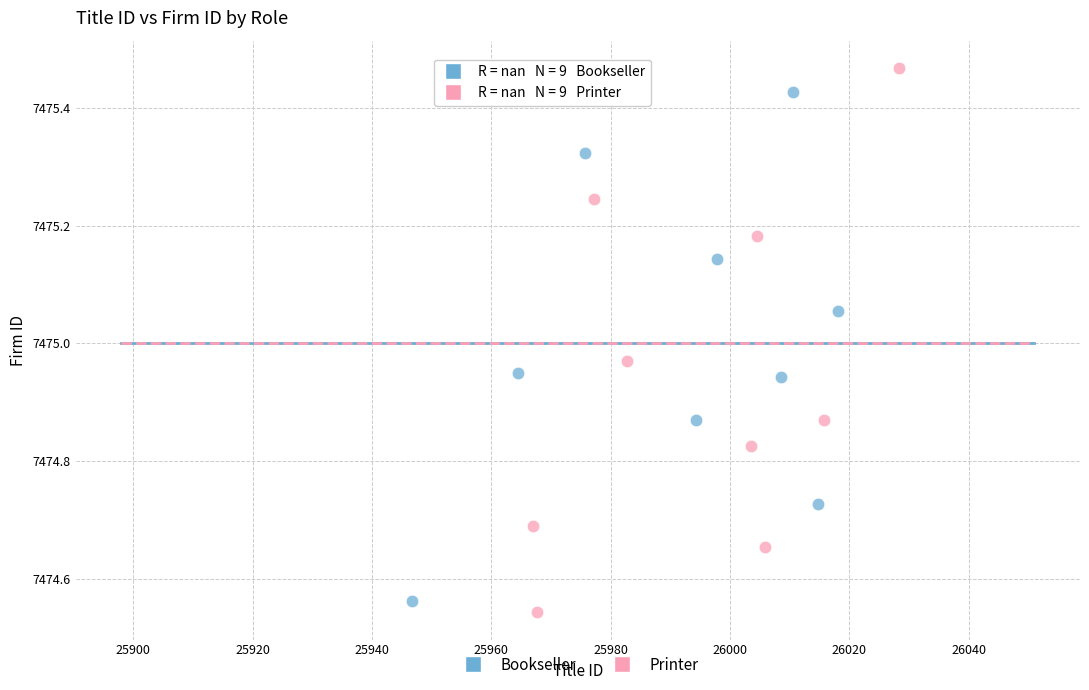

Which series reaches the maximum Y coordinate?

Printer